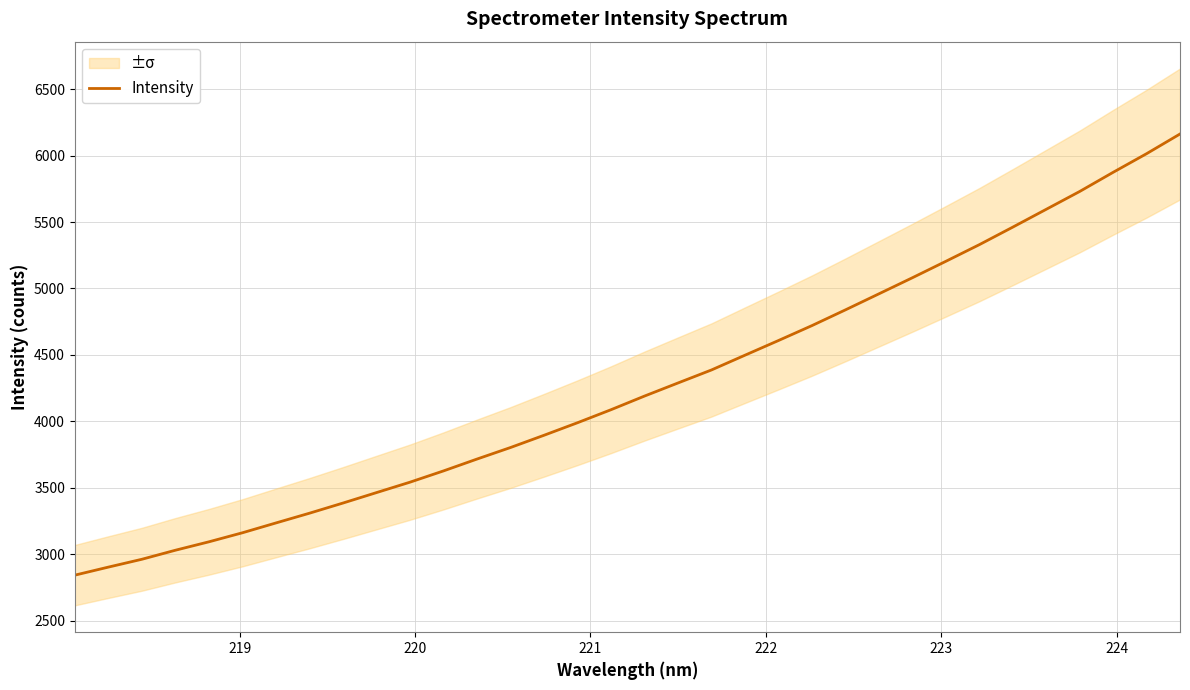

What is the smallest value displayed?

2841.6